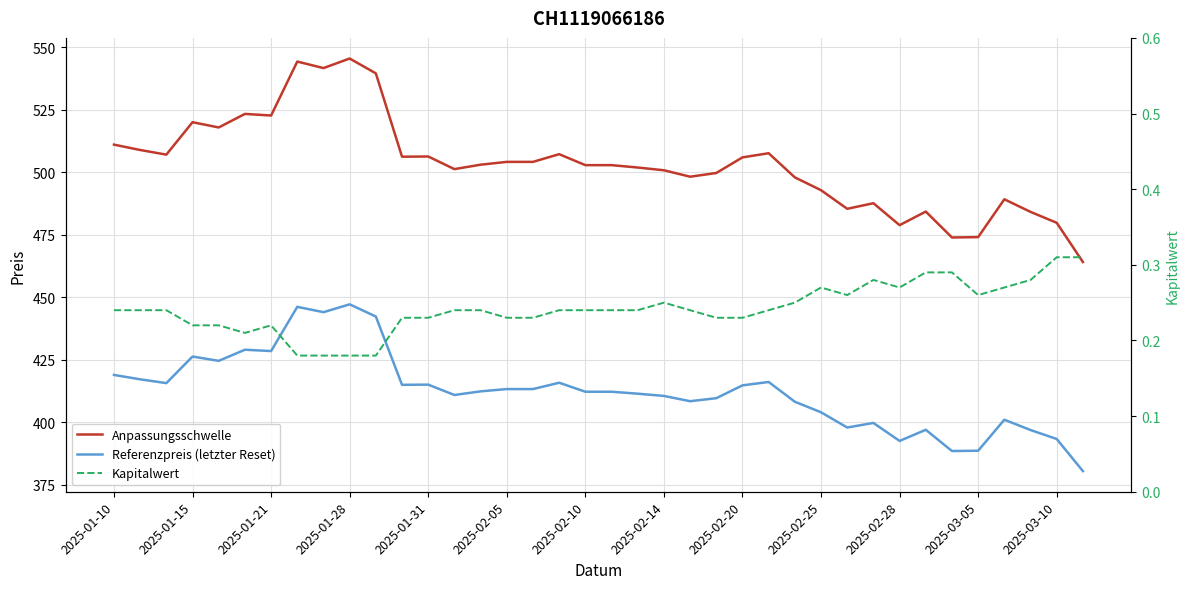

Does the chart have visible grid lines?

Yes